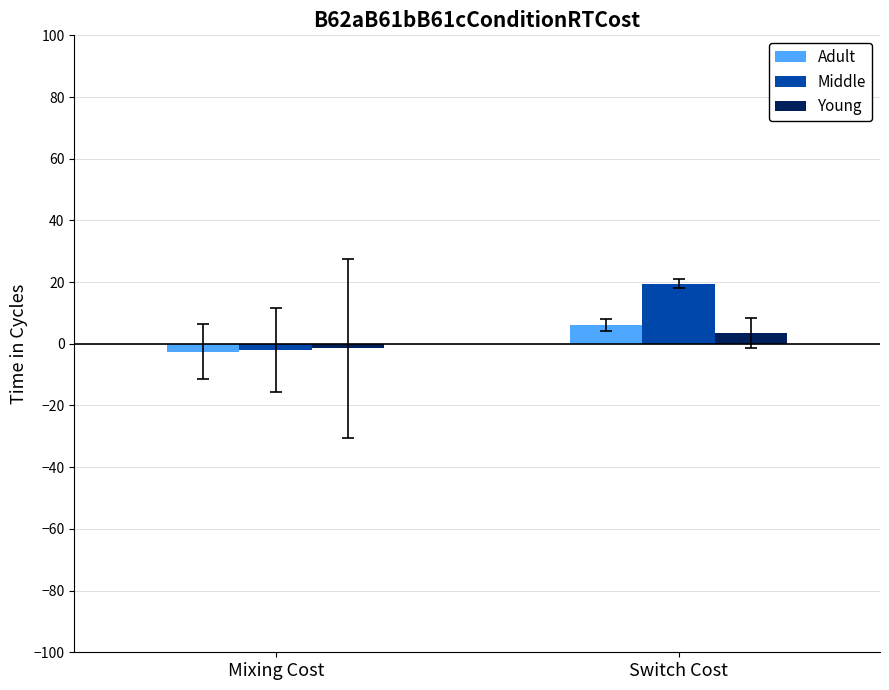

What is the sum of all Adult values?

3.5